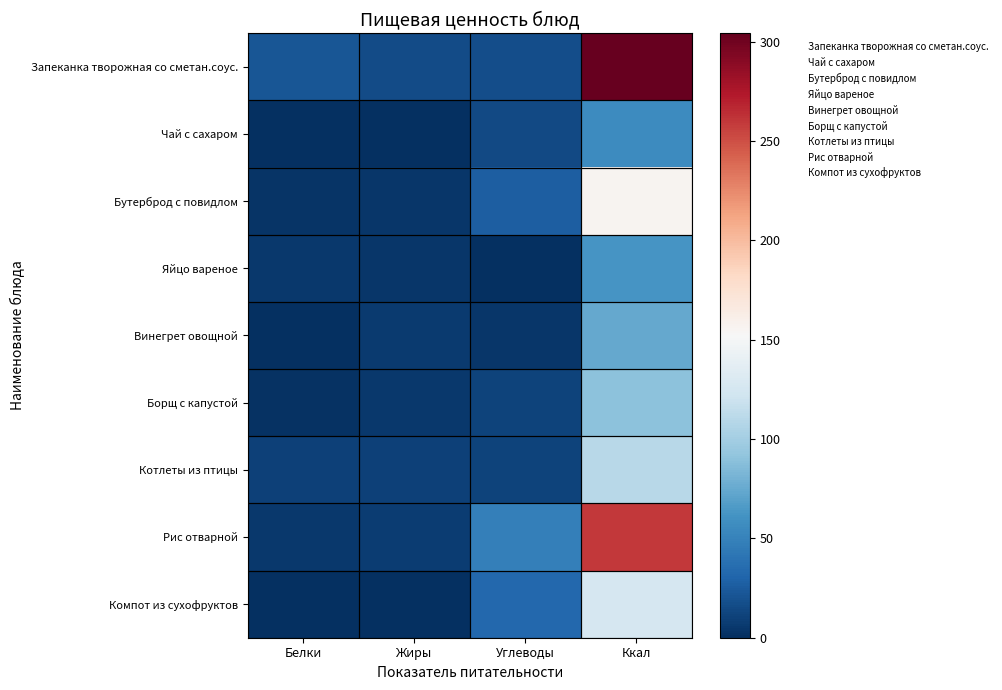

What is the maximum value shown in the chart?

304.2